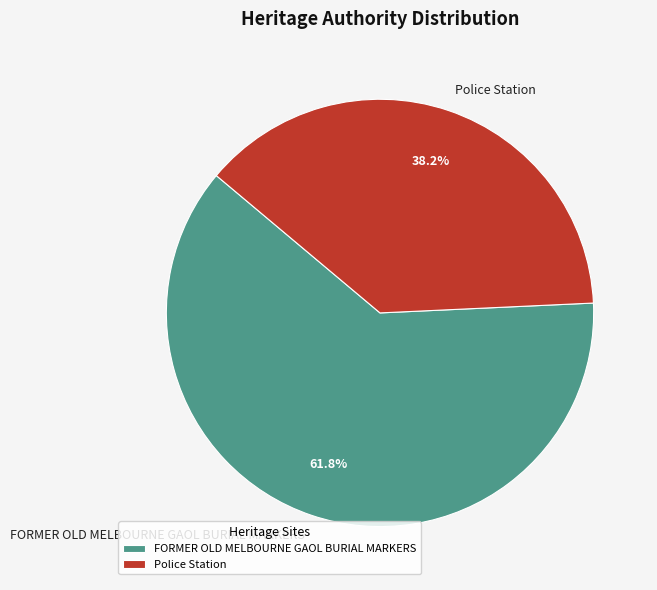

Is the sum of FORMER OLD MELBOURNE GAOL BURIAL MARKERS and Police Station greater than half?

Yes